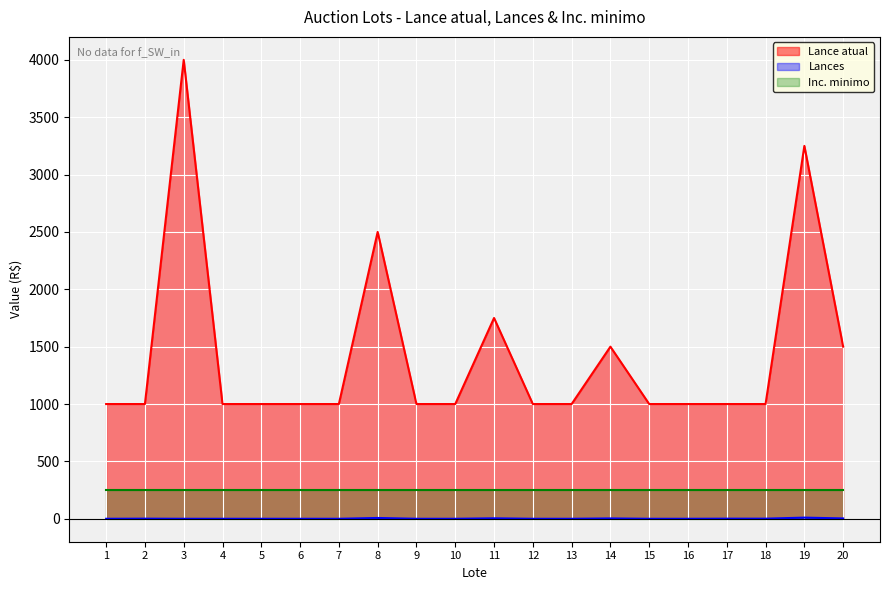

Which series changed the most between 3 and 8?

Lance atual